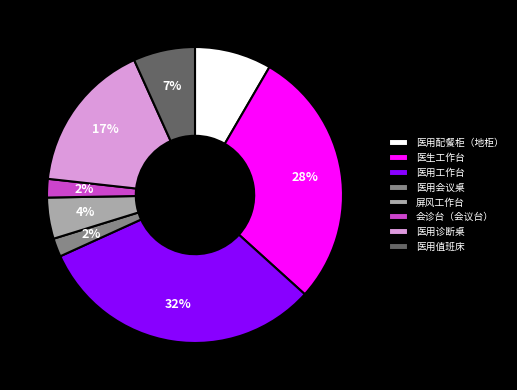

Between 医用工作台 and 医用诊断桌, which is larger?

医用工作台